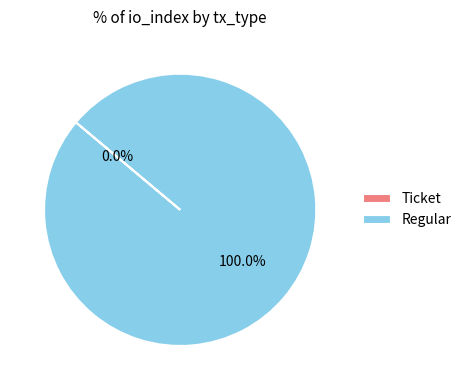

The Ticket slice represents 0% of the pie. True or false?

True